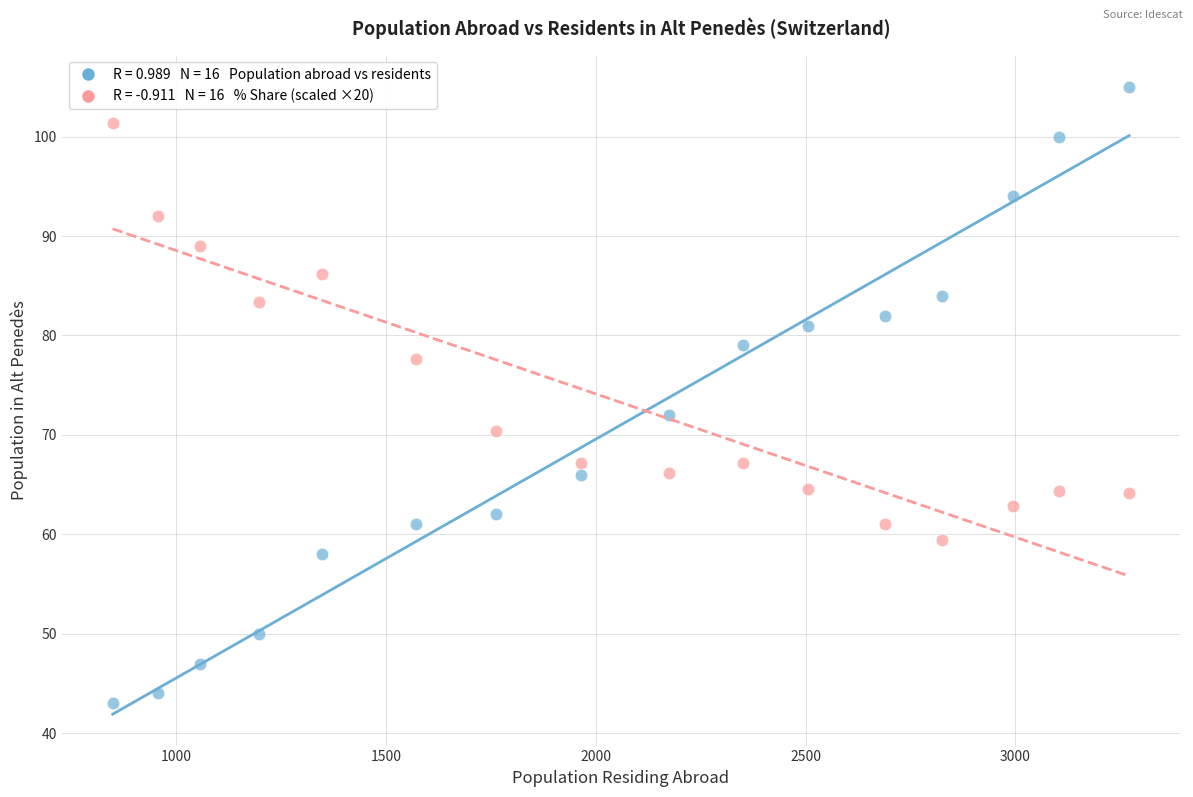

Across all data points, what is the range of Y values (max minus min)?

62.0